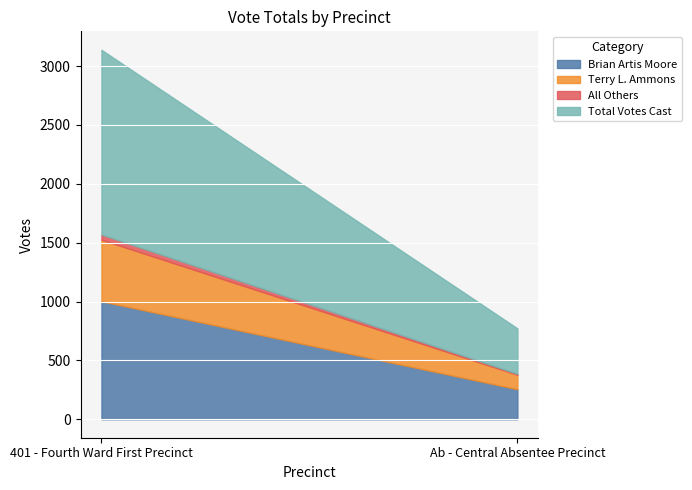

Which series has the widest spread of values?

Total Votes Cast